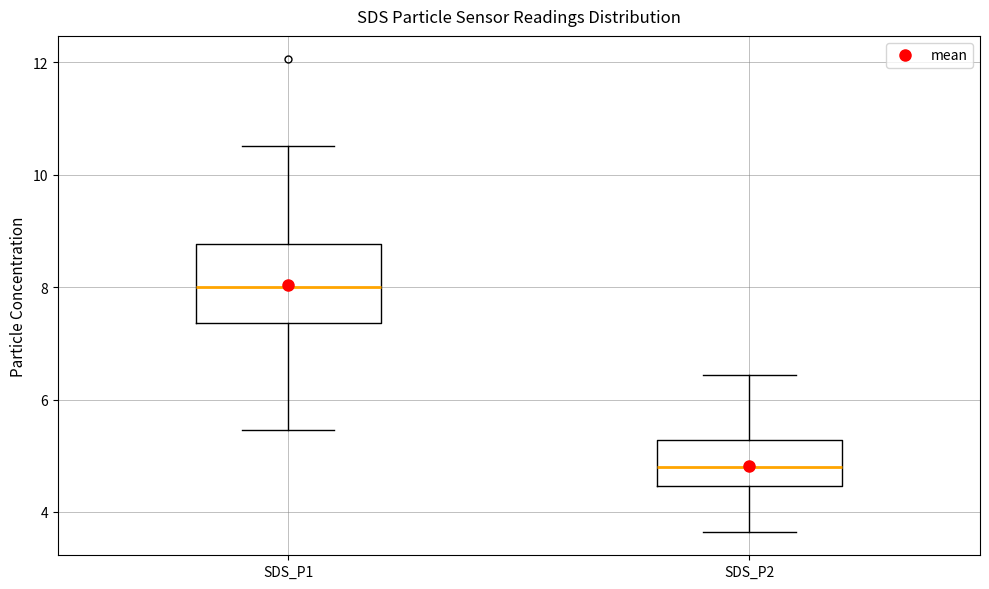

Where is the upper edge of the box for SDS_P2 on the y-axis? The values are not printed on the chart, so give them approximately, as read against the axis.

5.2